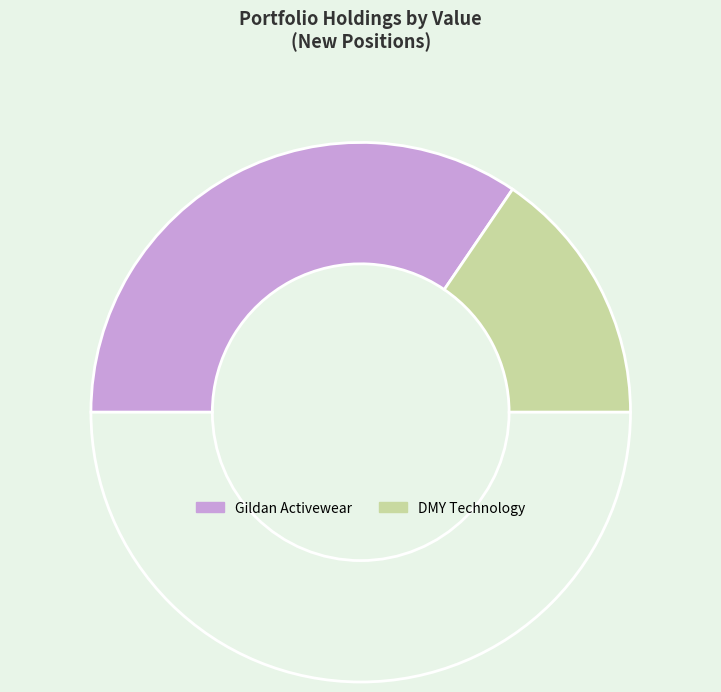

Is there any slice that represents more than half of the pie?

Yes